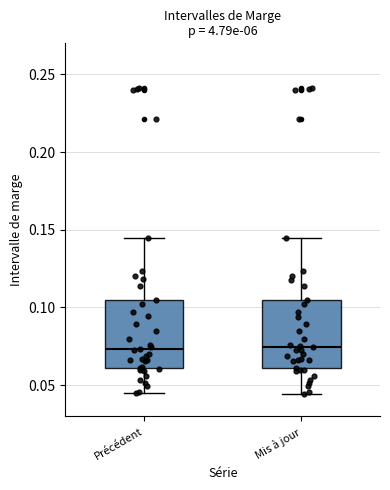

Reading left to right, read every box against the y-axis: the position of its median line, the range the box covers, and the ends of its whiskers. The values are not printed on the chart, so give them approximately, as read against the axis.

Précédent: median 0.075, box 0.060 to 0.105, whiskers 0.045 to 0.145
Mis à jour: median 0.075, box 0.060 to 0.105, whiskers 0.045 to 0.145